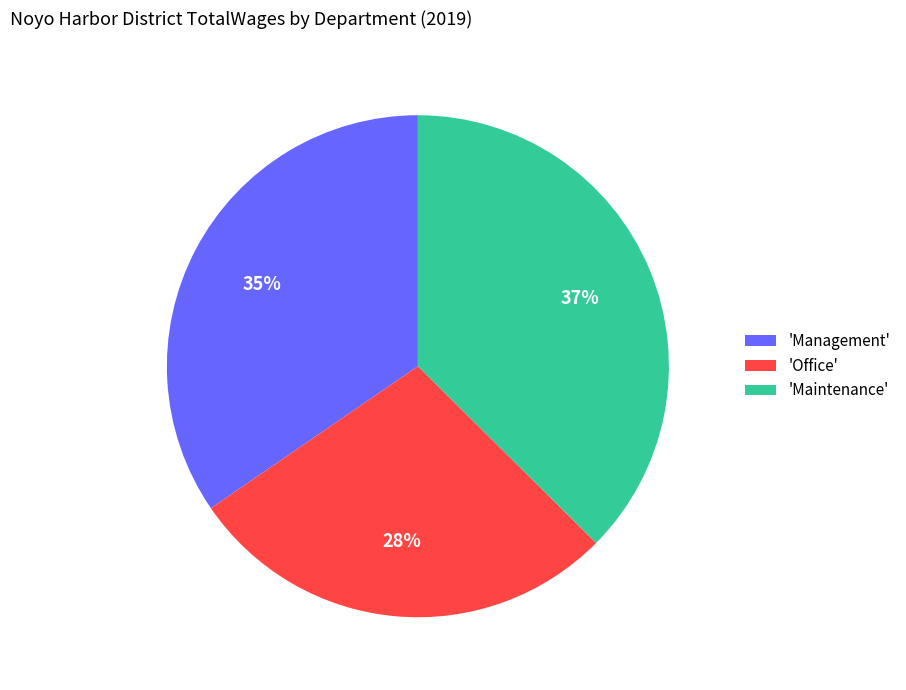

Is the sum of 'Maintenance' and 'Management' greater than half?

Yes